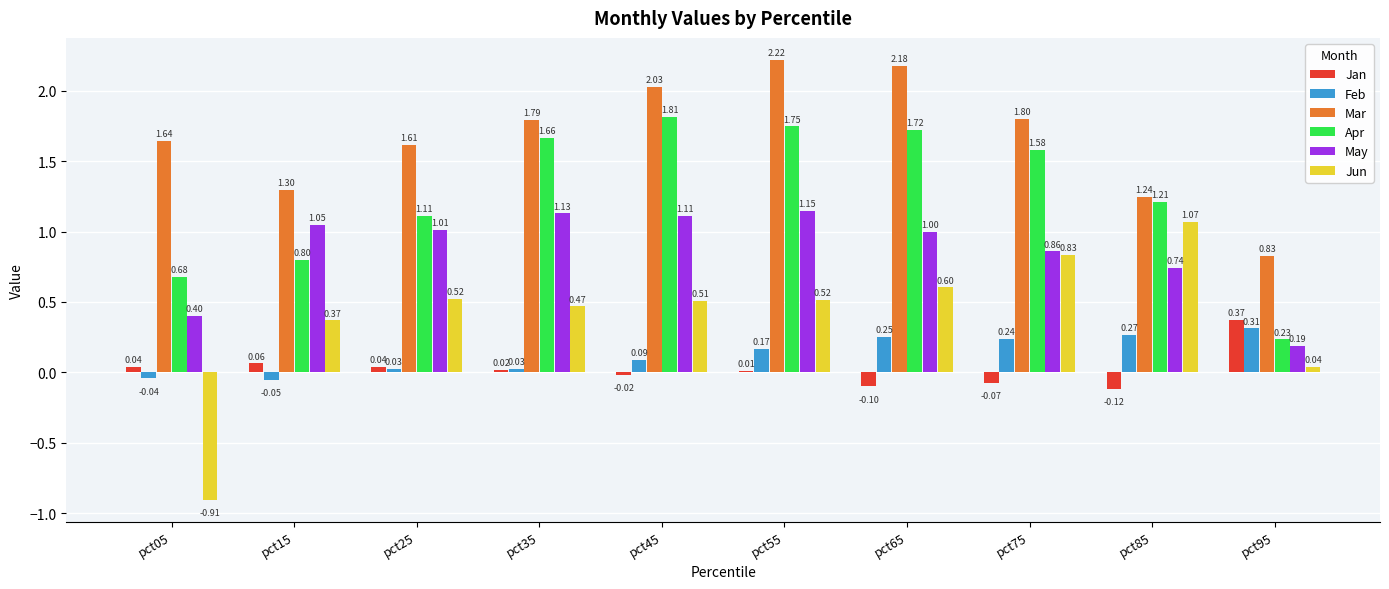

The Jun series shows 0.2 at pct25. True or false?

False